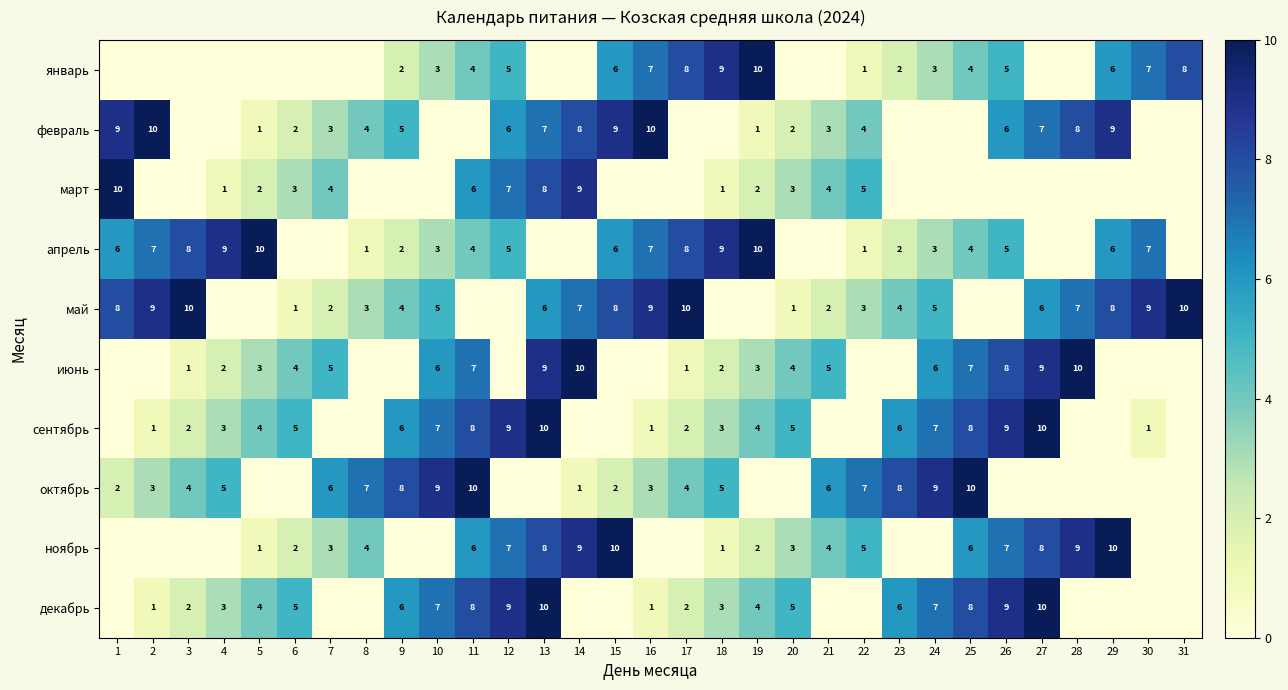

Is it true that май equals 6 at 27?

True